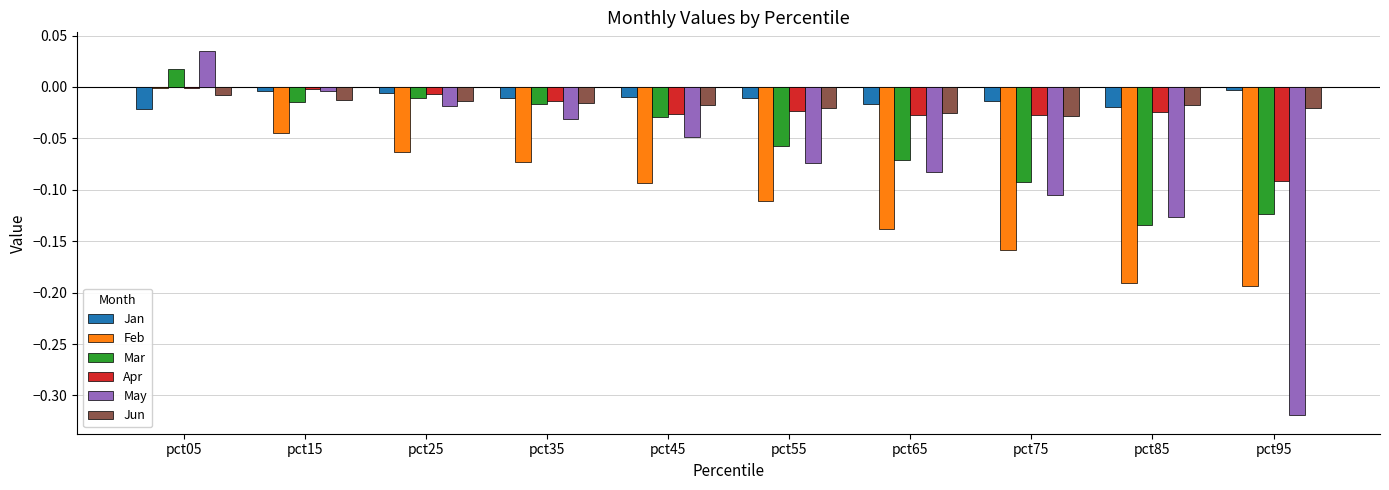

At which category does the chart reach its peak across all series?

pct05